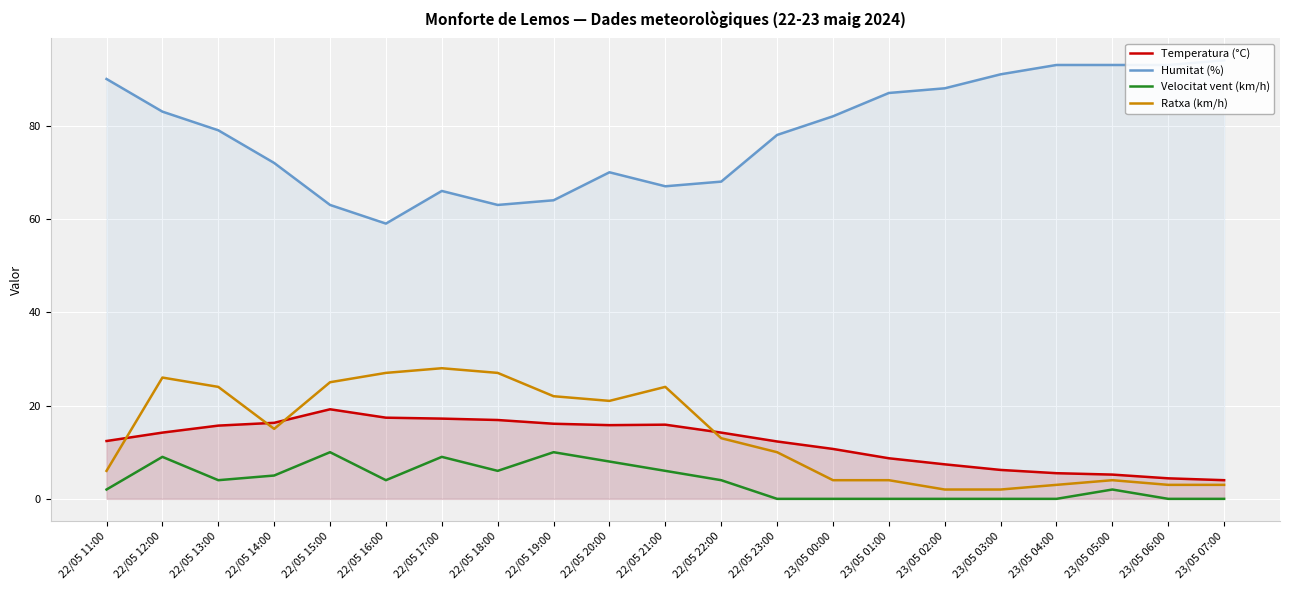

Which category has the highest value in the Velocitat vent (km/h) series?

22/05 15:00